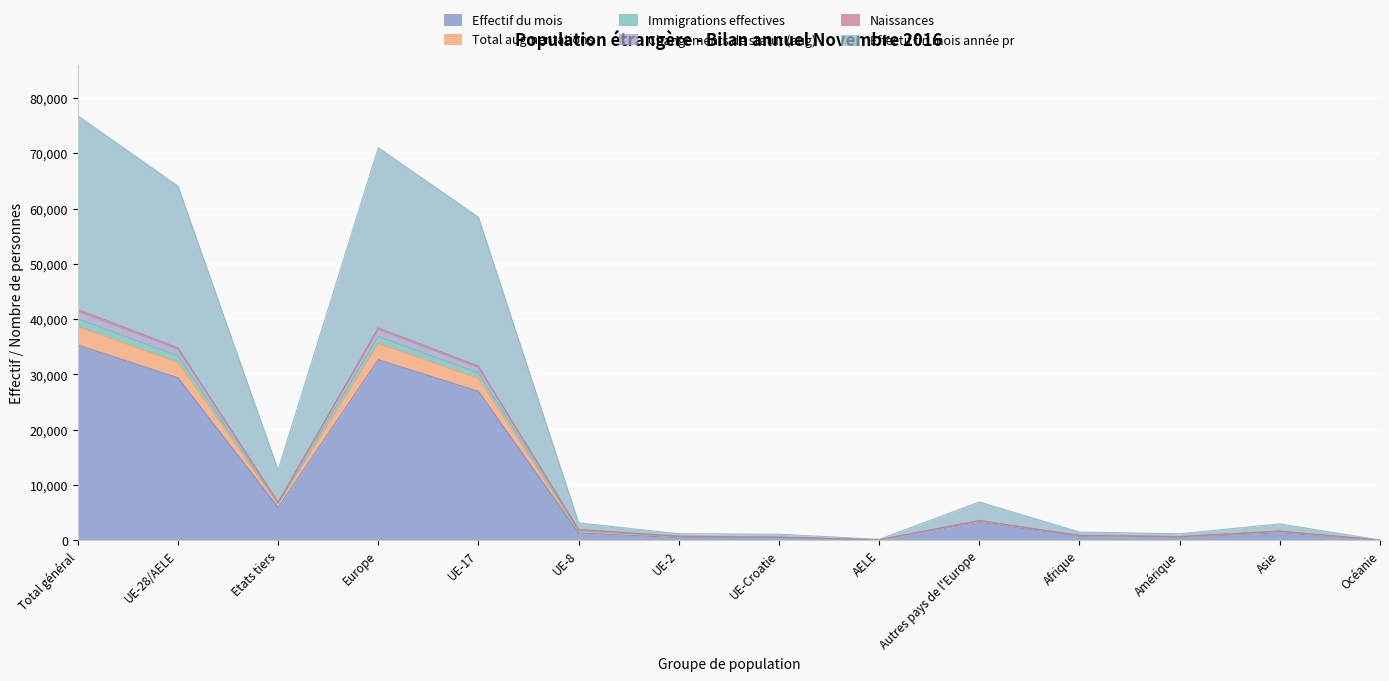

Reading left to right, what are all the values shown in this chart?

Effectif du mois: Total général=35329	UE-28/AELE=29391	Etats tiers=5938	Europe=32661	UE-17=26946	UE-8=1330	UE-2=498	UE-Croatie=538	AELE=79	Autres pays de l'Europe=3270	Afrique=712	Amérique=530	Asie=1376	Océanie=28
Total augmentations: Total général=41730	UE-28/AELE=34837	Etats tiers=6893	Europe=38427	UE-17=31484	UE-8=1959	UE-2=743	UE-Croatie=557	AELE=94	Autres pays de l'Europe=3590	Afrique=887	Amérique=678	Asie=1674	Océanie=36
Immigrations effectives: Total général=41380	UE-28/AELE=34564	Etats tiers=6816	Europe=38114	UE-17=31235	UE-8=1945	UE-2=736	UE-Croatie=554	AELE=94	Autres pays de l'Europe=3550	Afrique=862	Amérique=677	Asie=1663	Océanie=36
Changements de statut (aug): Total général=40047	UE-28/AELE=33347	Etats tiers=6700	Europe=36861	UE-17=30271	UE-8=1750	UE-2=682	UE-Croatie=553	AELE=91	Autres pays de l'Europe=3514	Afrique=853	Amérique=650	Asie=1620	Océanie=35
Naissances: Total général=38693	UE-28/AELE=32184	Etats tiers=6509	Europe=35622	UE-17=29273	UE-8=1649	UE-2=626	UE-Croatie=548	AELE=88	Autres pays de l'Europe=3438	Afrique=835	Amérique=606	Asie=1571	Océanie=32
Effectif fin mois année pr: Total général=76793	UE-28/AELE=64074	Etats tiers=12719	Europe=71014	UE-17=58441	UE-8=3156	UE-2=1192	UE-Croatie=1112	AELE=173	Autres pays de l'Europe=6940	Afrique=1502	Amérique=1192	Asie=2969	Océanie=65